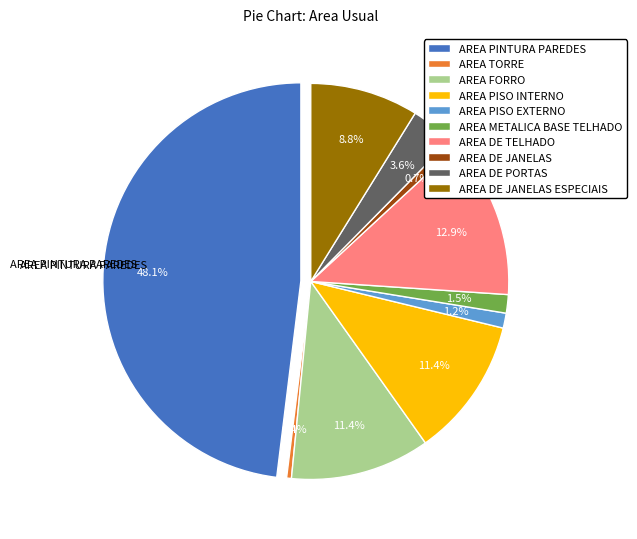

The AREA DE JANELAS ESPECIAIS slice represents 1% of the pie. True or false?

False